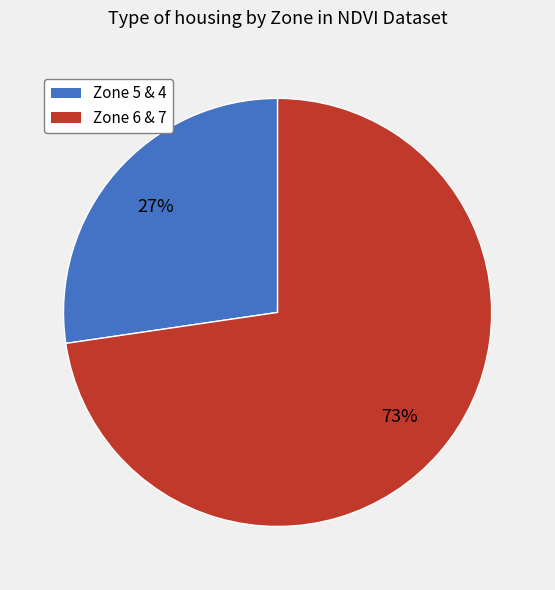

To the nearest percent, what is the average slice percentage?

50%